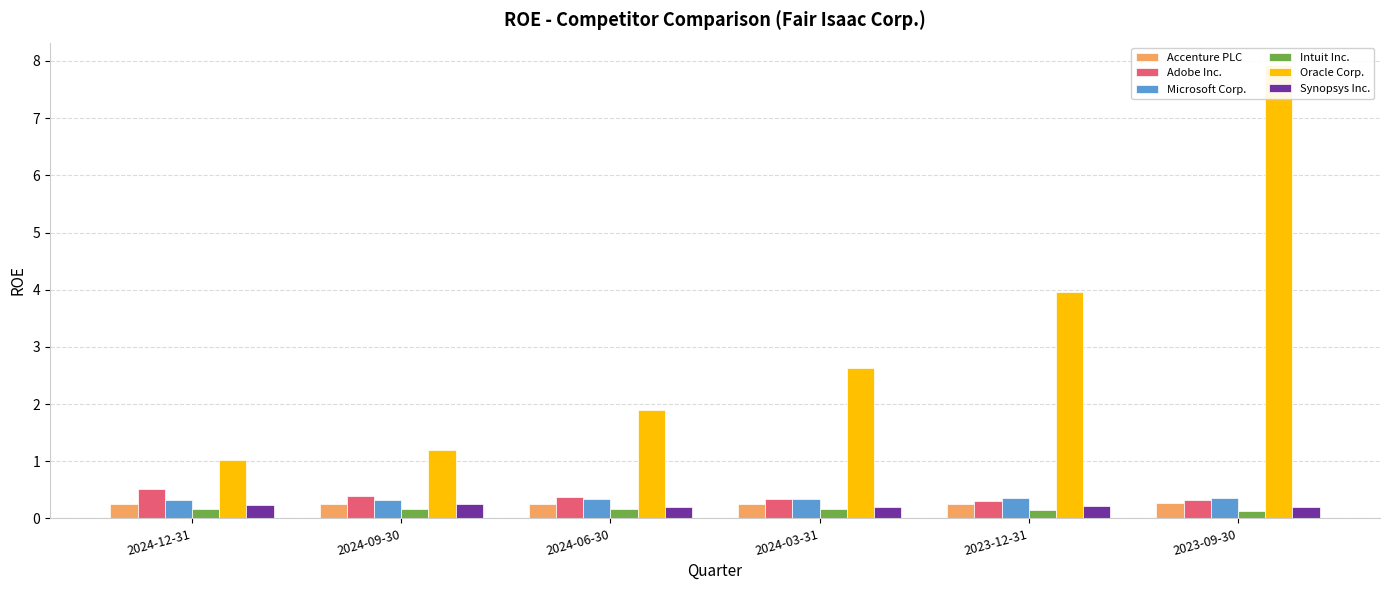

What is the sum of all Synopsys Inc. values?

1.3